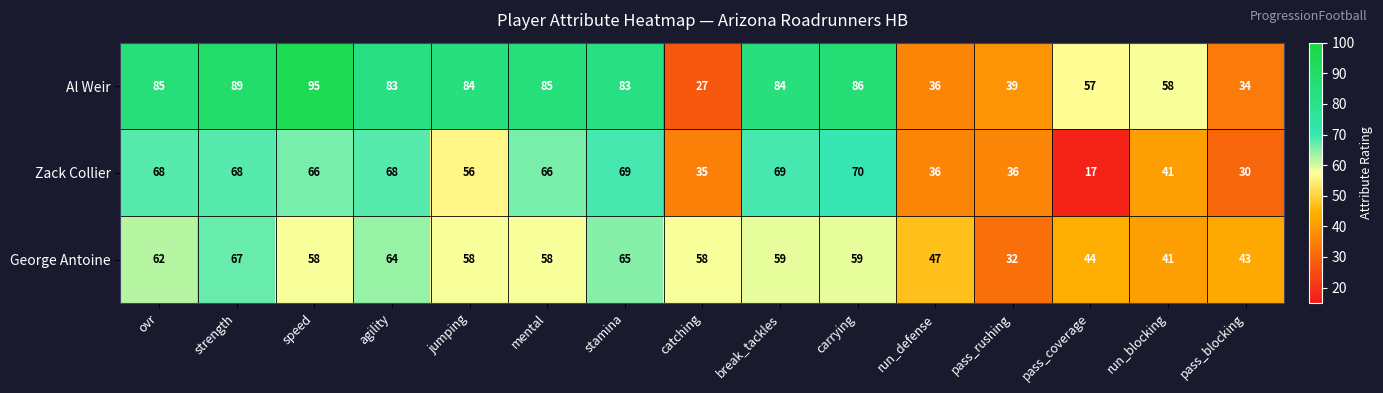

The value of Zack Collier at run_blocking is 41. True or false?

True